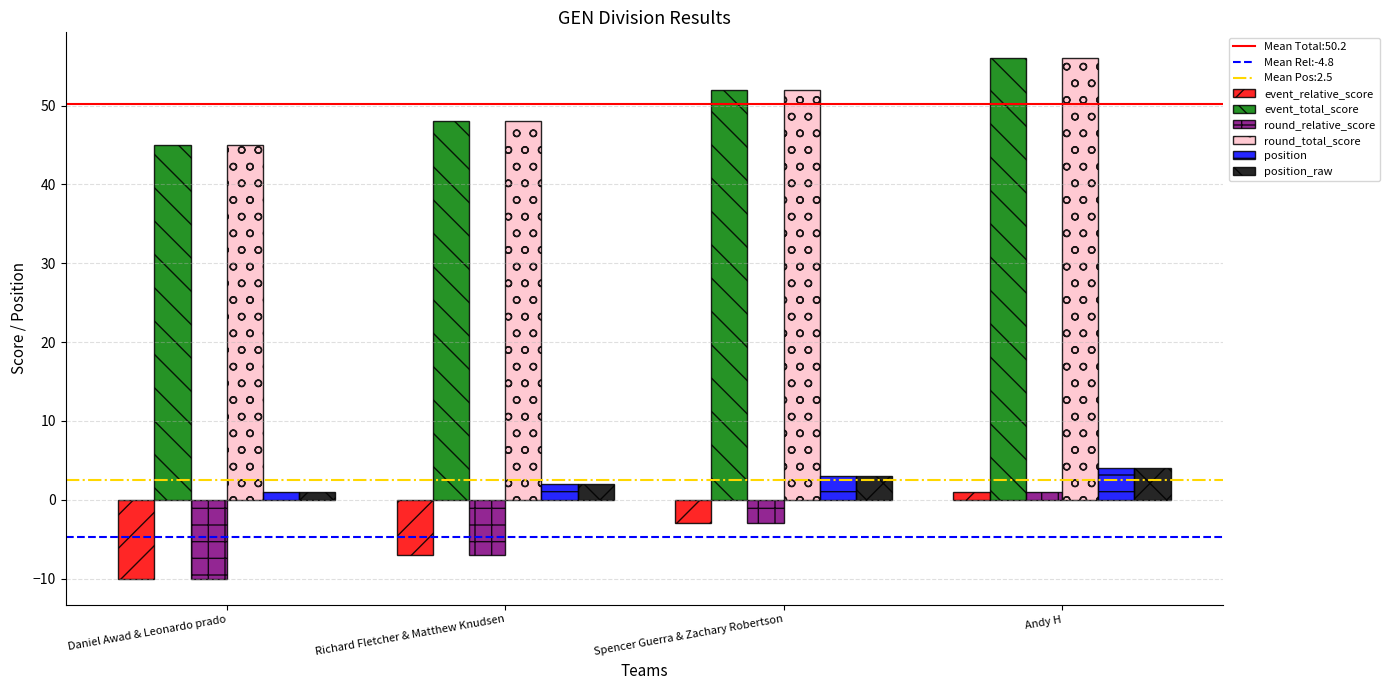

Reading left to right, transcribe all the data shown in this chart.

event_relative_score: Daniel Awad & Leonardo prado=-10	Richard Fletcher & Matthew Knudsen=-7	Spencer Guerra & Zachary Robertson=-3	Andy H=1
event_total_score: Daniel Awad & Leonardo prado=45	Richard Fletcher & Matthew Knudsen=48	Spencer Guerra & Zachary Robertson=52	Andy H=56
round_relative_score: Daniel Awad & Leonardo prado=-10	Richard Fletcher & Matthew Knudsen=-7	Spencer Guerra & Zachary Robertson=-3	Andy H=1
round_total_score: Daniel Awad & Leonardo prado=45	Richard Fletcher & Matthew Knudsen=48	Spencer Guerra & Zachary Robertson=52	Andy H=56
position: Daniel Awad & Leonardo prado=1	Richard Fletcher & Matthew Knudsen=2	Spencer Guerra & Zachary Robertson=3	Andy H=4
position_raw: Daniel Awad & Leonardo prado=1	Richard Fletcher & Matthew Knudsen=2	Spencer Guerra & Zachary Robertson=3	Andy H=4